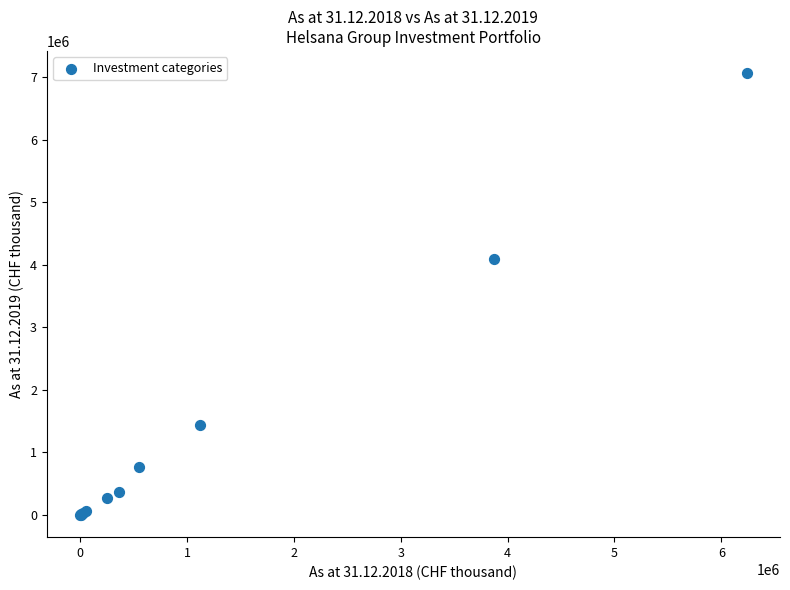

What Y value in the scatter plot is closest to 3532031?

4091274